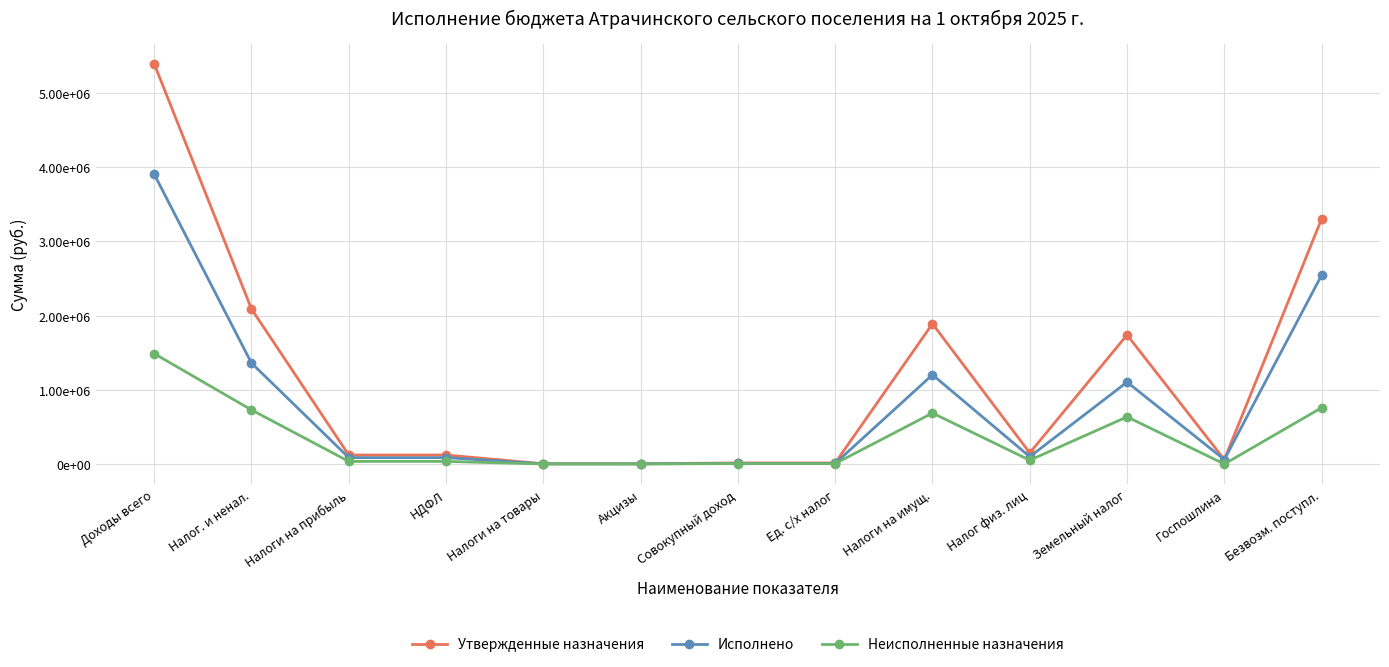

At which category is the sum across all series the highest?

Доходы всего